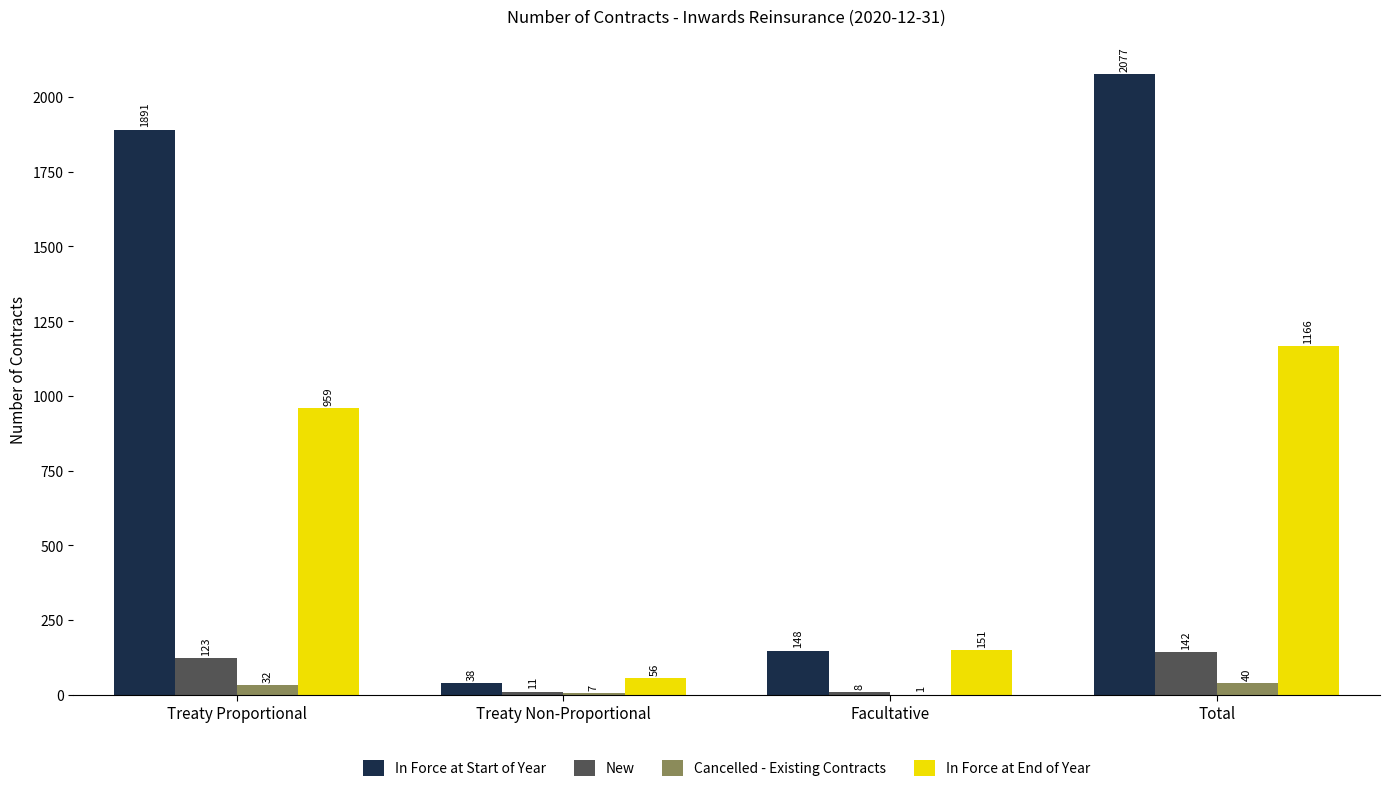

At which category is the sum across all series the highest?

Total